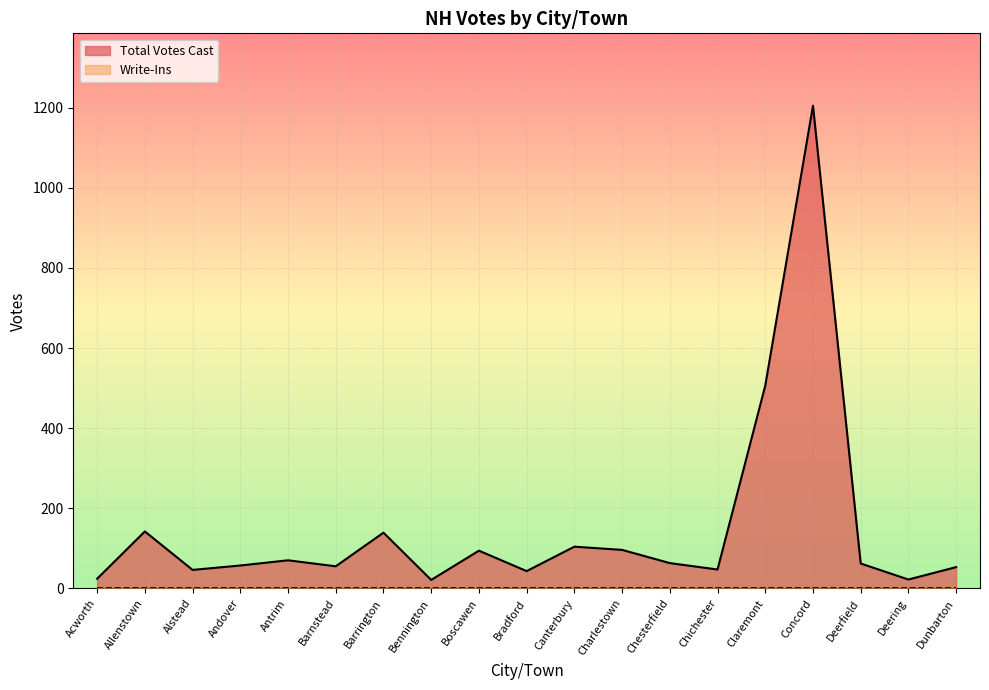

Reading right to left, what are all the values shown in this chart?

Dunbarton=53	Deering=22	Deerfield=62	Concord=1205	Claremont=506	Chichester=47	Chesterfield=63	Charlestown=96	Canterbury=104	Bradford=43	Boscawen=94	Bennington=21	Barrington=139	Barnstead=55	Antrim=70	Andover=57	Alstead=46	Allenstown=142	Acworth=24